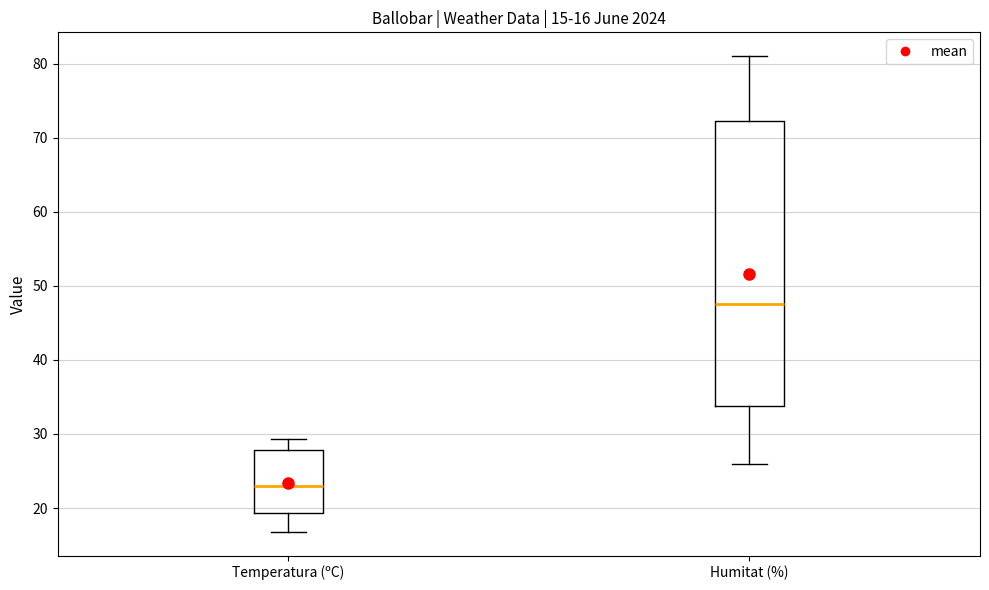

Which box's median line is the lowest?

Temperatura (ºC)